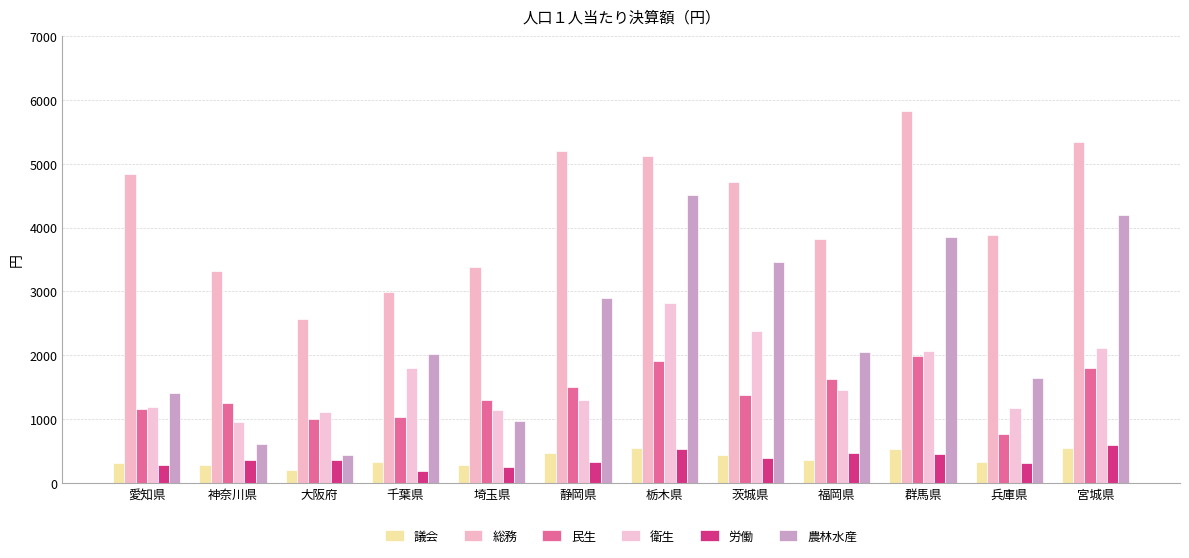

What position from the left is 神奈川県?

2